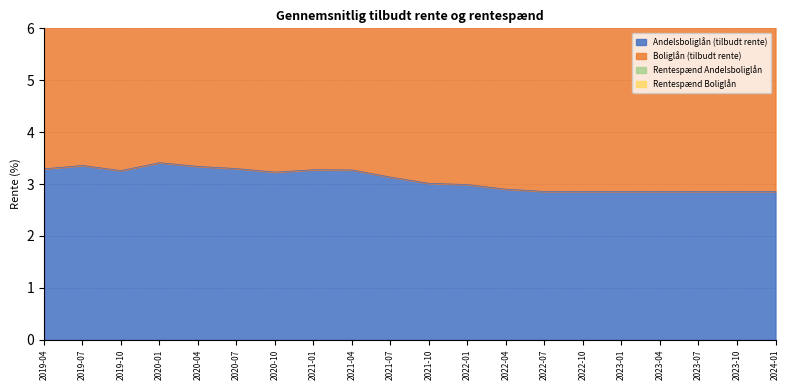

Is it true that Andelsboliglån (tilbudt rente) equals 2.9 at 2023-04?

True